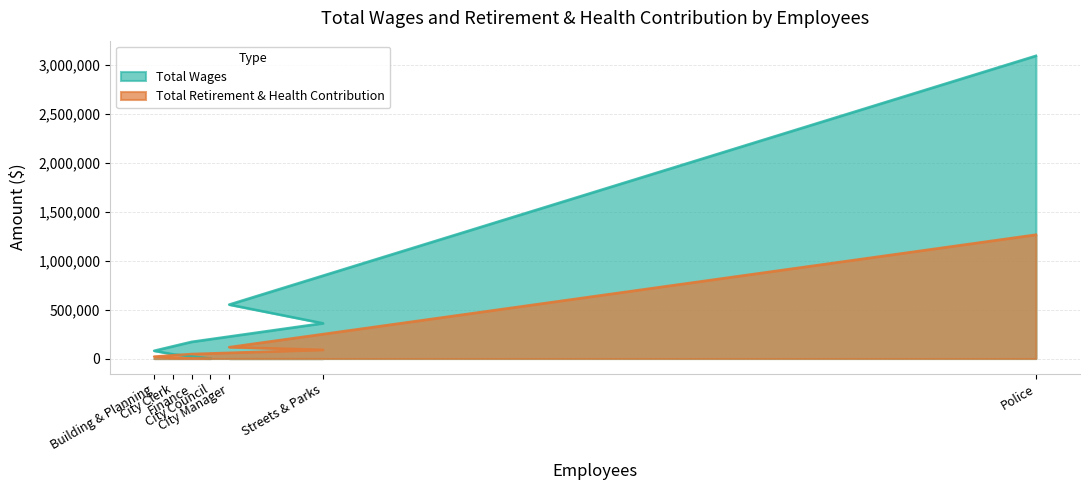

The value of Total Retirement & Health Contribution at Finance is 46160. True or false?

True